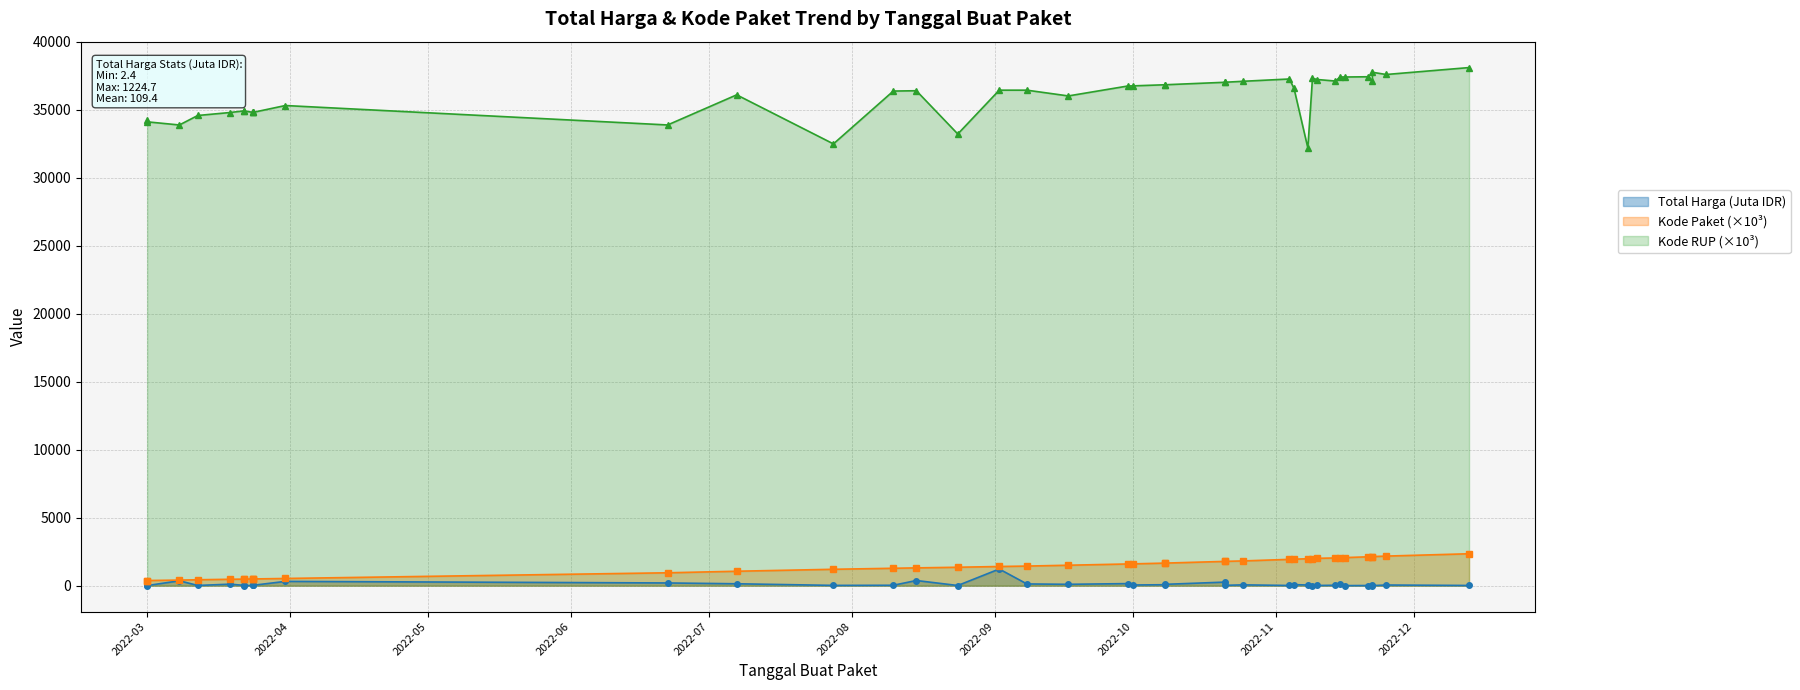

The Total Harga (Juta IDR) series shows 9.6 at 2022-03. True or false?

False